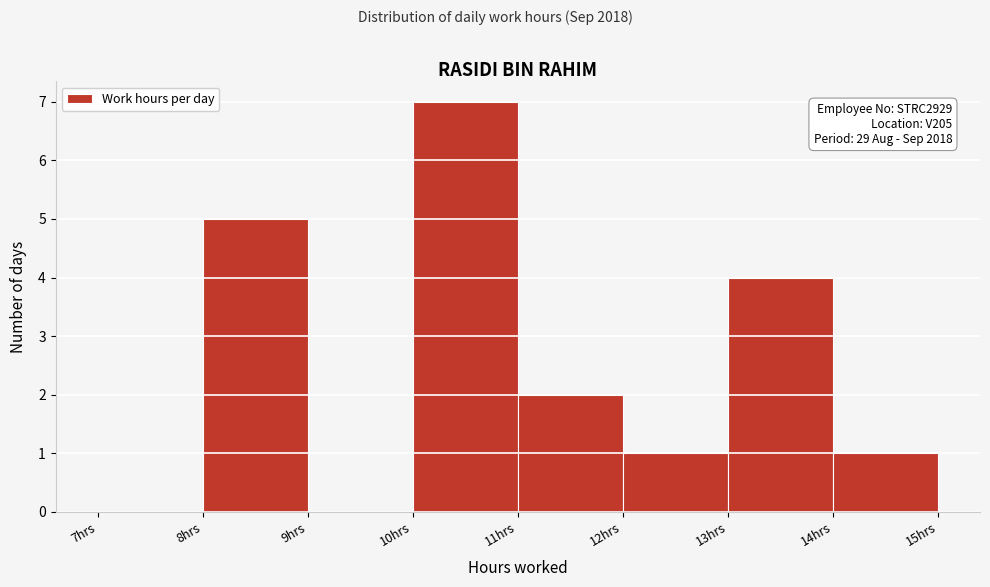

Which range on the x-axis has the tallest bar?

10 to 11